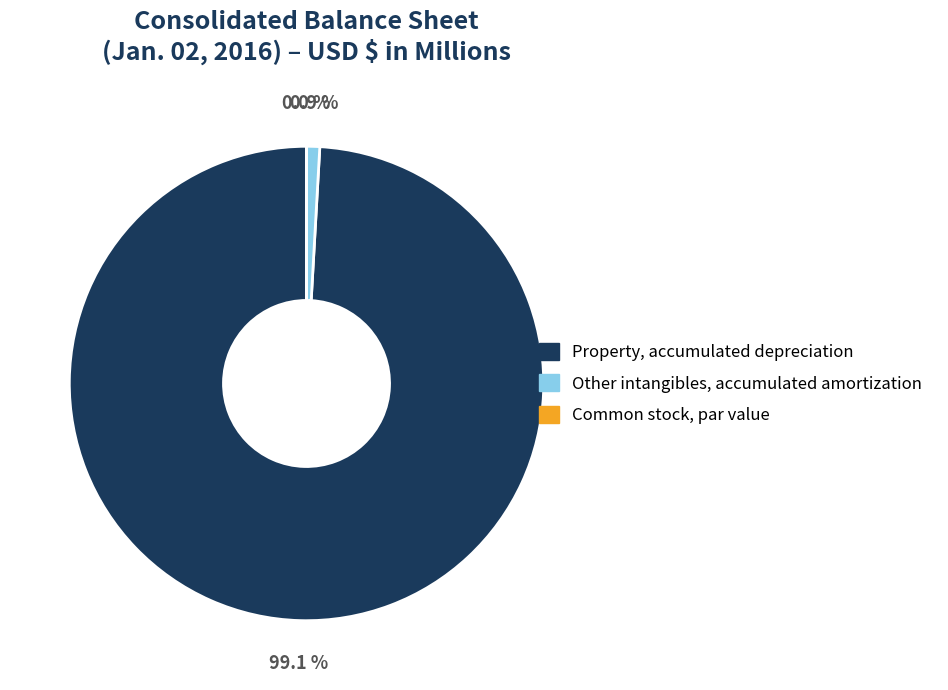

To the nearest percent, what is the average slice percentage?

33%